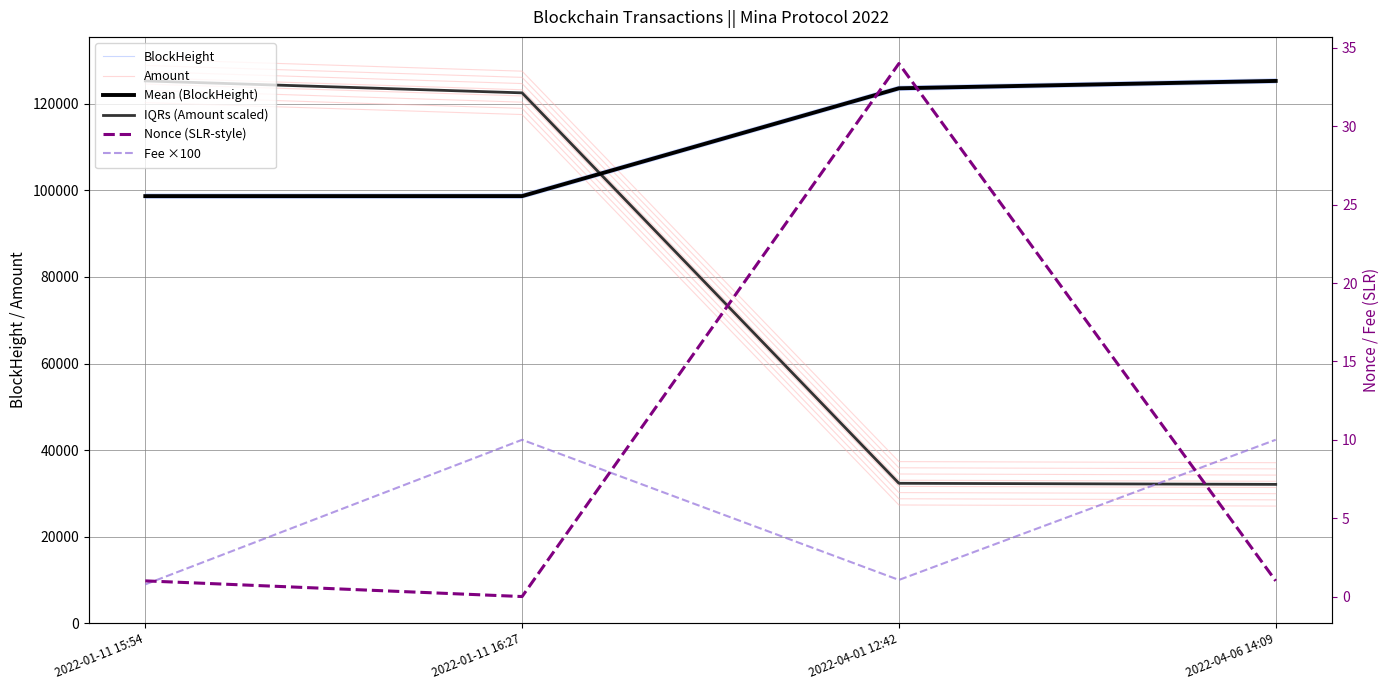

Reading right to left, transcribe all the data shown in this chart.

BlockHeight: 124789.0	123086.0	98177.0	98171.0
Amount: 27062.4	27313.0	117521.1	120277.4
Mean (BlockHeight): 125289.0	123586.0	98677.0	98671.0
IQRs (Amount scaled): 32074.0	32324.6	122532.6	125289.0
Nonce (SLR-style): 1.0	34.0	0.0	1.0
Fee ×100: 10.0	1.1	10.0	0.8